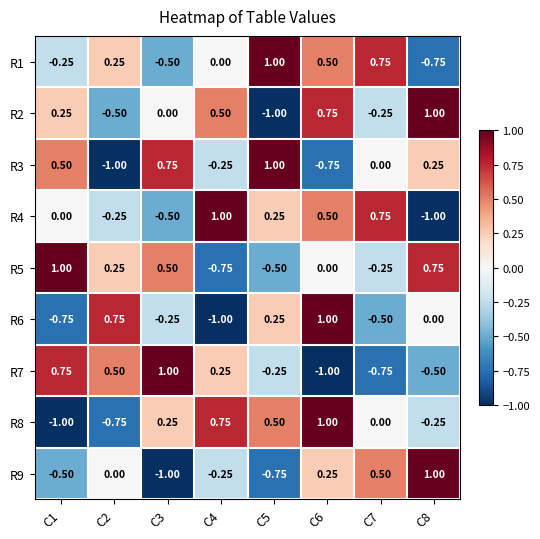

Is the value of R5 at C2 greater than the value of R7 at C1?

No